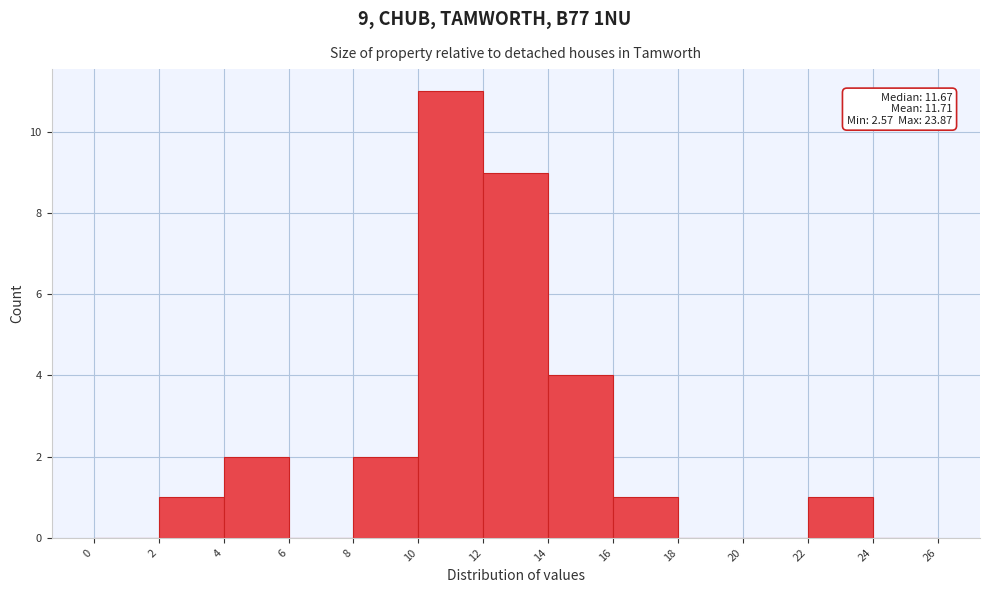

Over which range of the x-axis is the bar tallest?

10 to 12